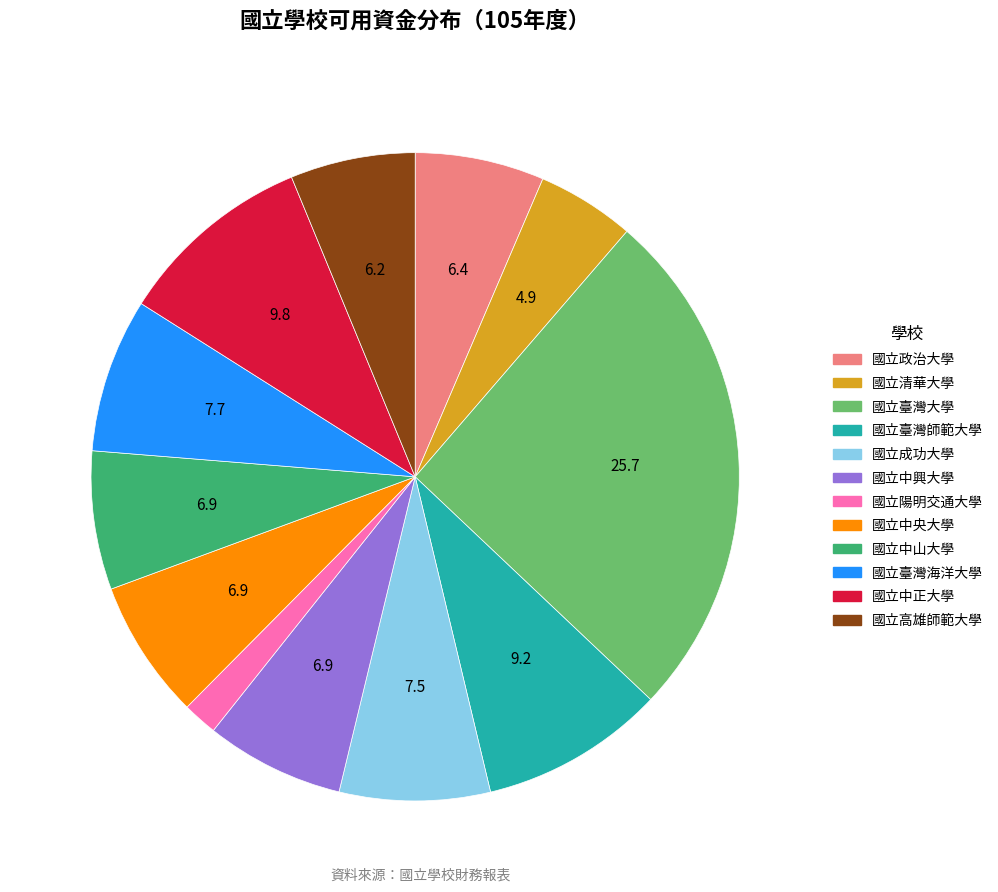

Is the sum of 國立臺灣大學 and 國立中山大學 greater than half?

No